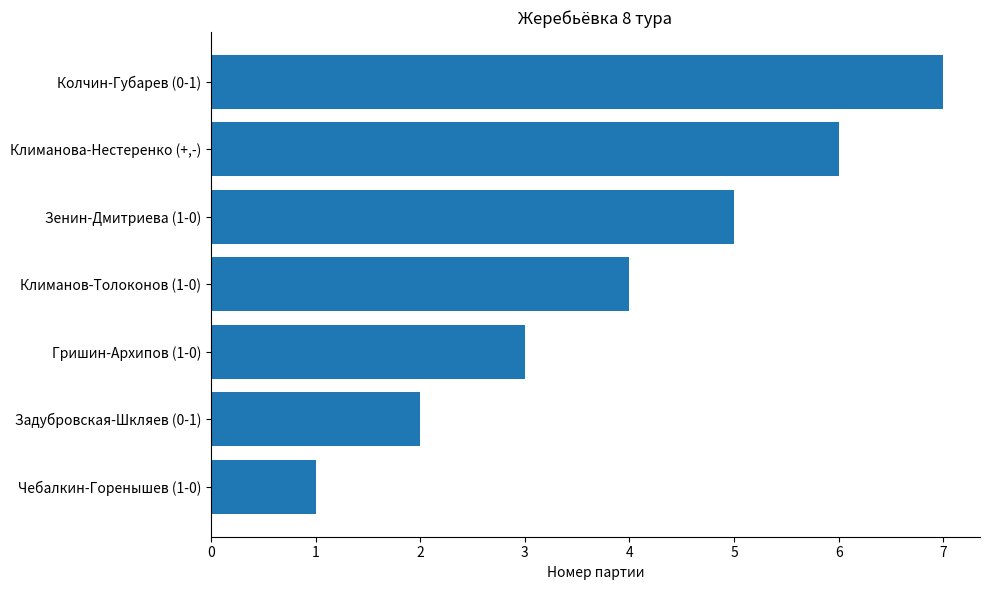

What is the difference between the maximum and minimum values?

6